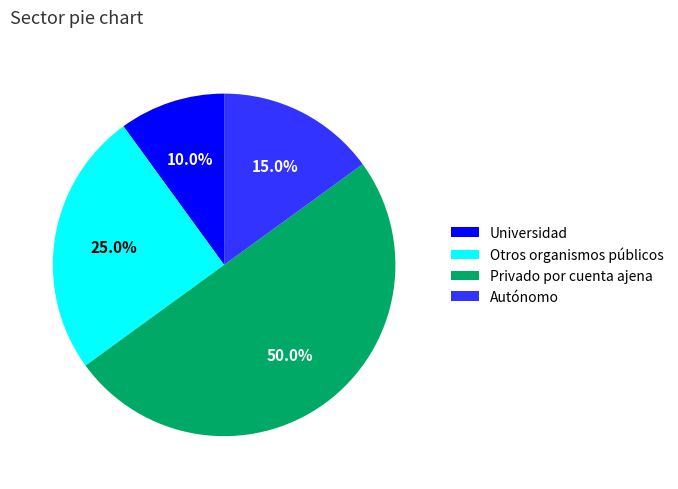

What percentage do Otros organismos públicos and Universidad together represent?

35.0%